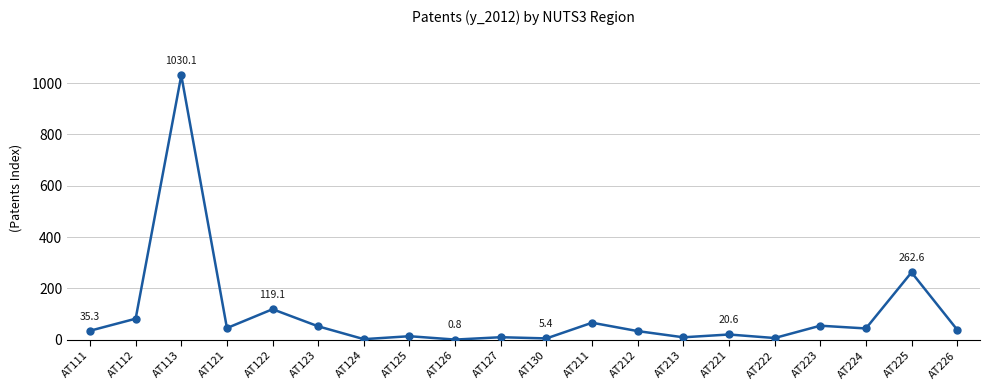

At which category does the data reach its first local peak?

AT113